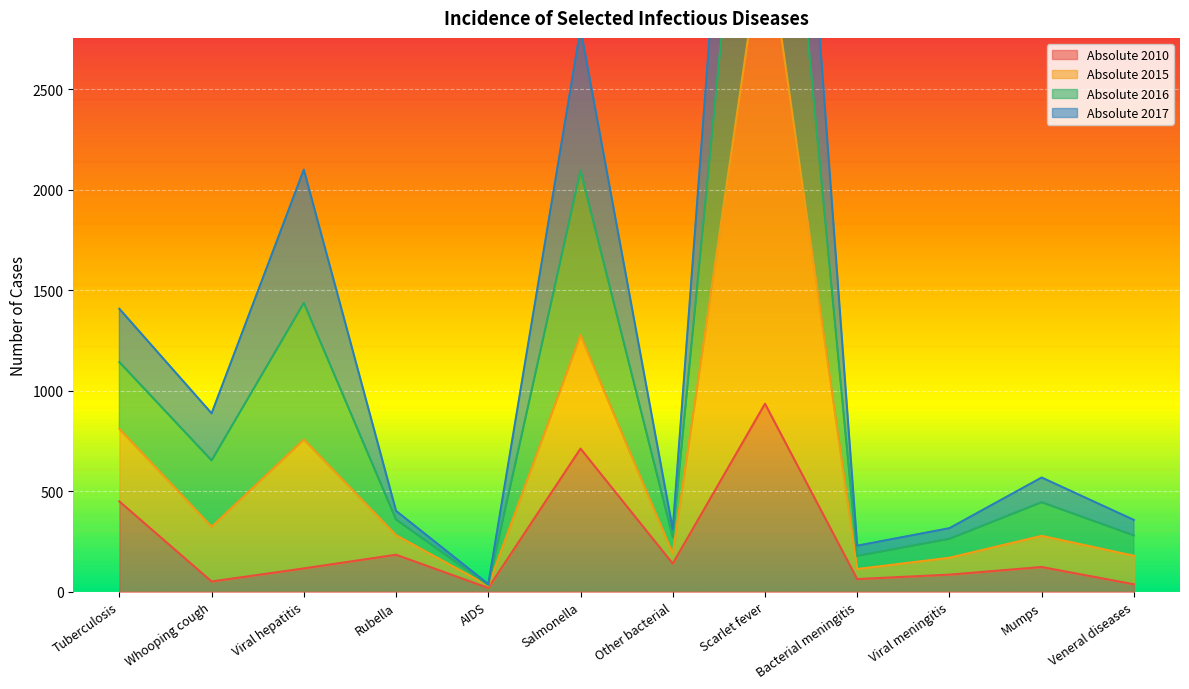

In Absolute 2015, how many points are higher than both neighbors (excluding endpoints)?

4